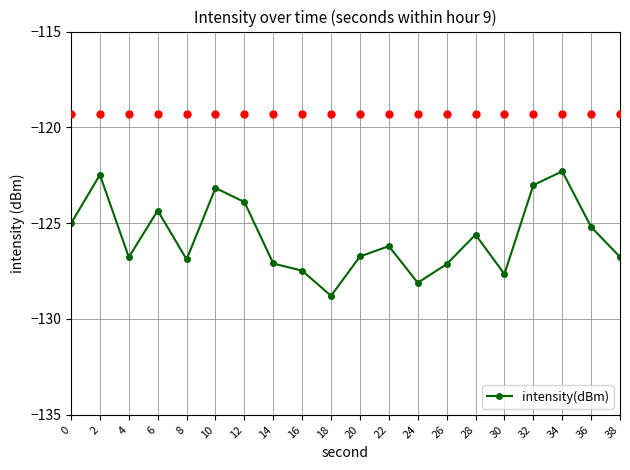

What is the value of the 6th point from the left?

-123.2